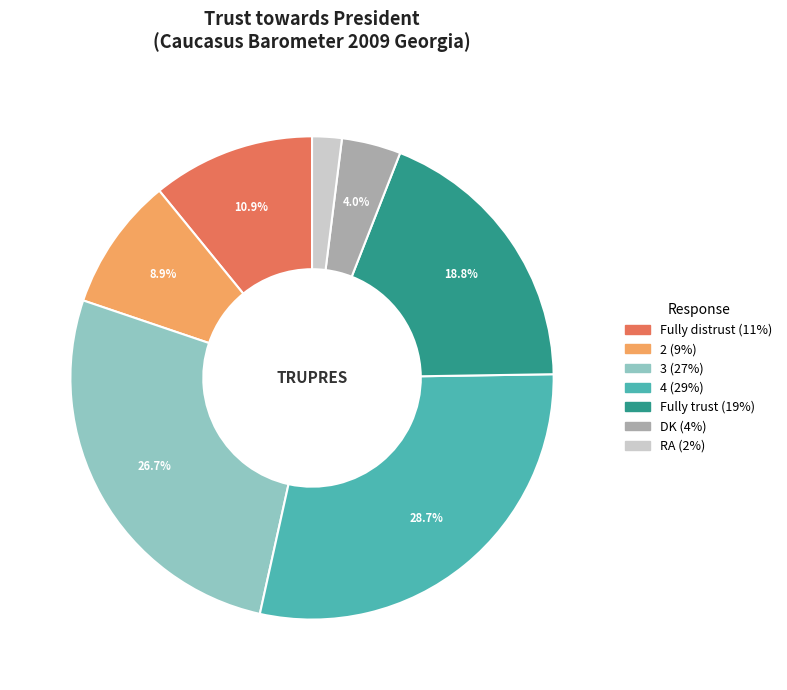

Does any single category account for the majority?

No